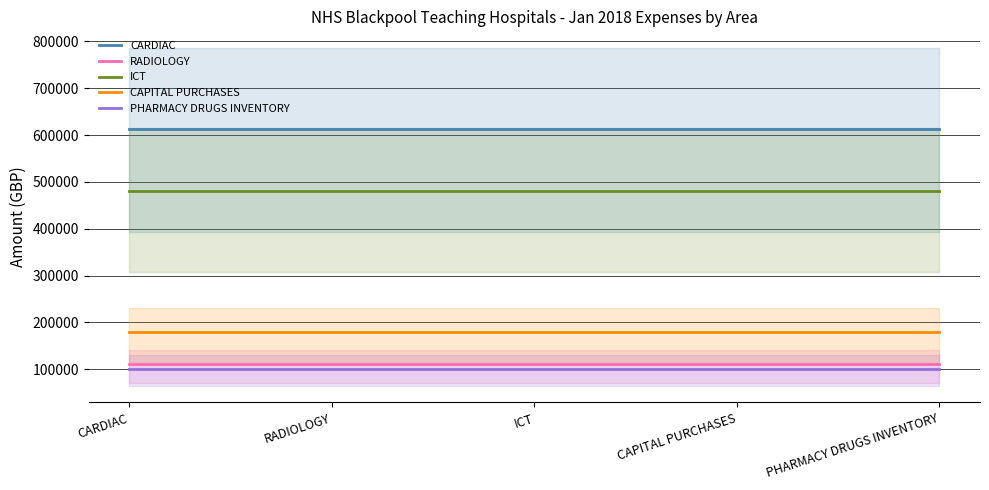

Reading left to right, what are all the values shown in this chart?

CARDIAC: 612706.1	612706.1	612706.1	612706.1	612706.1
RADIOLOGY: 110743.6	110743.6	110743.6	110743.6	110743.6
ICT: 479849.5	479849.5	479849.5	479849.5	479849.5
CAPITAL PURCHASES: 180019.5	180019.5	180019.5	180019.5	180019.5
PHARMACY DRUGS INVENTORY: 101333.3	101333.3	101333.3	101333.3	101333.3